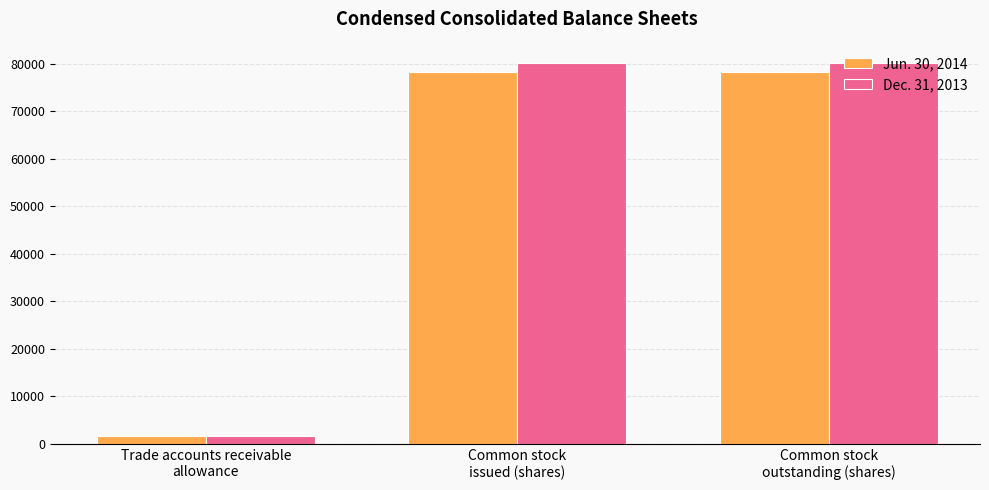

List the series in order of their peak value, lowest first.

Jun. 30, 2014, Dec. 31, 2013